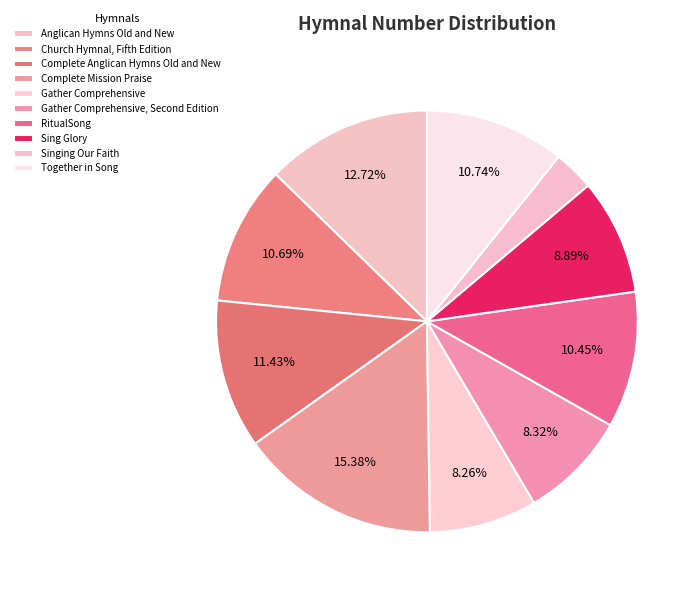

To the nearest percent, what is the difference between the Complete Anglican Hymns Old and New and Anglican Hymns Old and New slice percentages?

1%